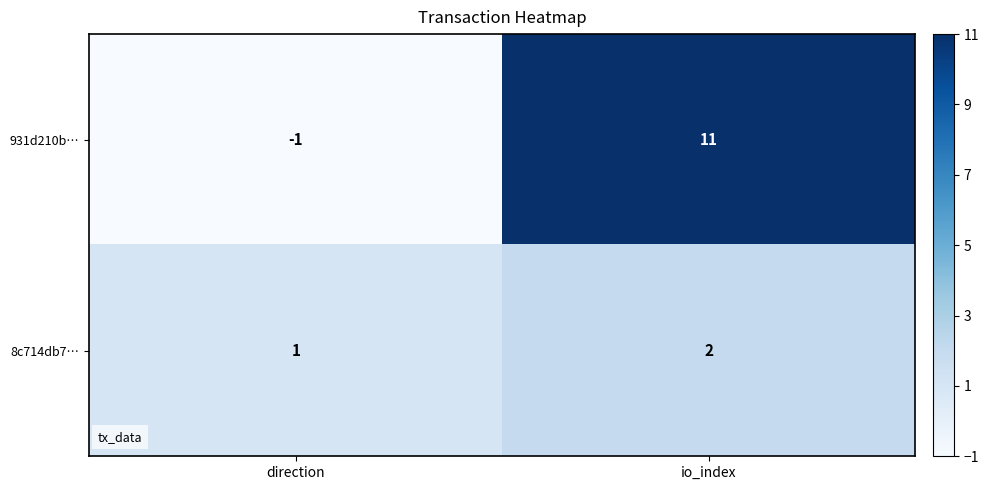

At which label is 8c714db7… closest to 1?

direction